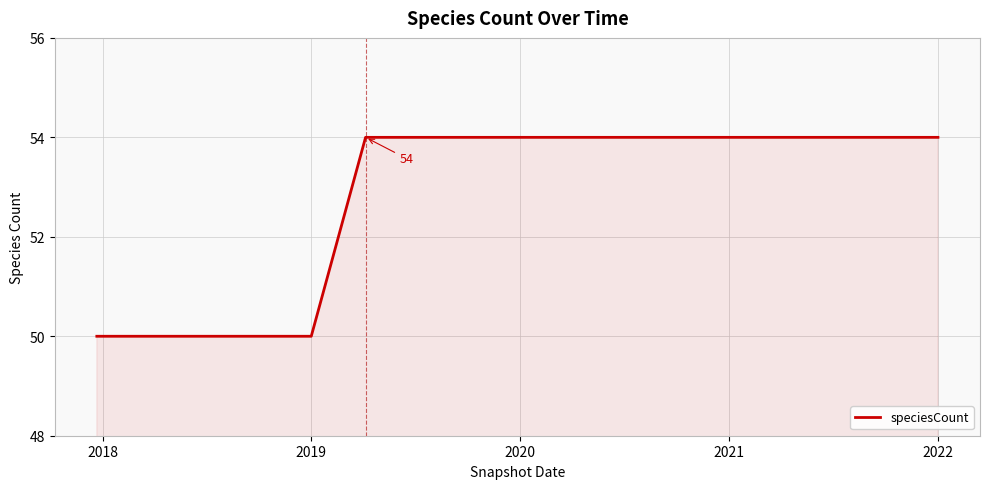

What is the greatest value displayed?

54